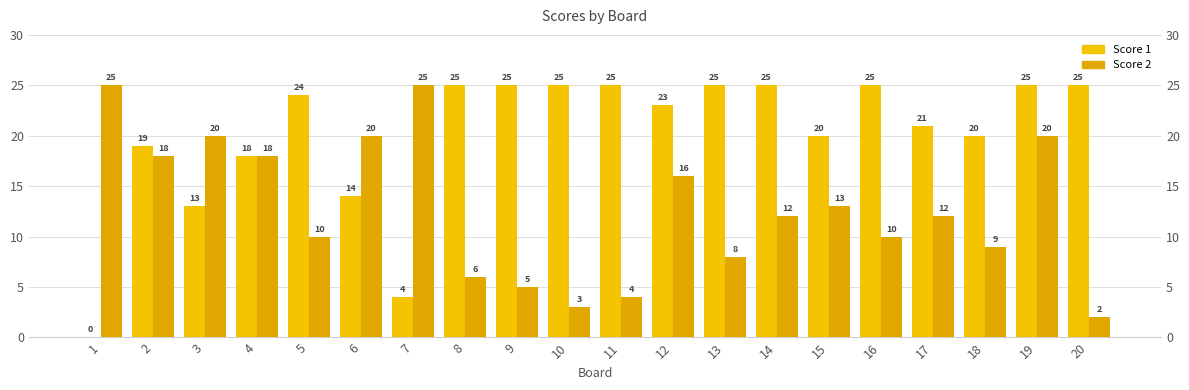

Reading left to right, transcribe all the data shown in this chart.

Score 1: 1=0	2=19	3=13	4=18	5=24	6=14	7=4	8=25	9=25	10=25	11=25	12=23	13=25	14=25	15=20	16=25	17=21	18=20	19=25	20=25
Score 2: 1=25	2=18	3=20	4=18	5=10	6=20	7=25	8=6	9=5	10=3	11=4	12=16	13=8	14=12	15=13	16=10	17=12	18=9	19=20	20=2